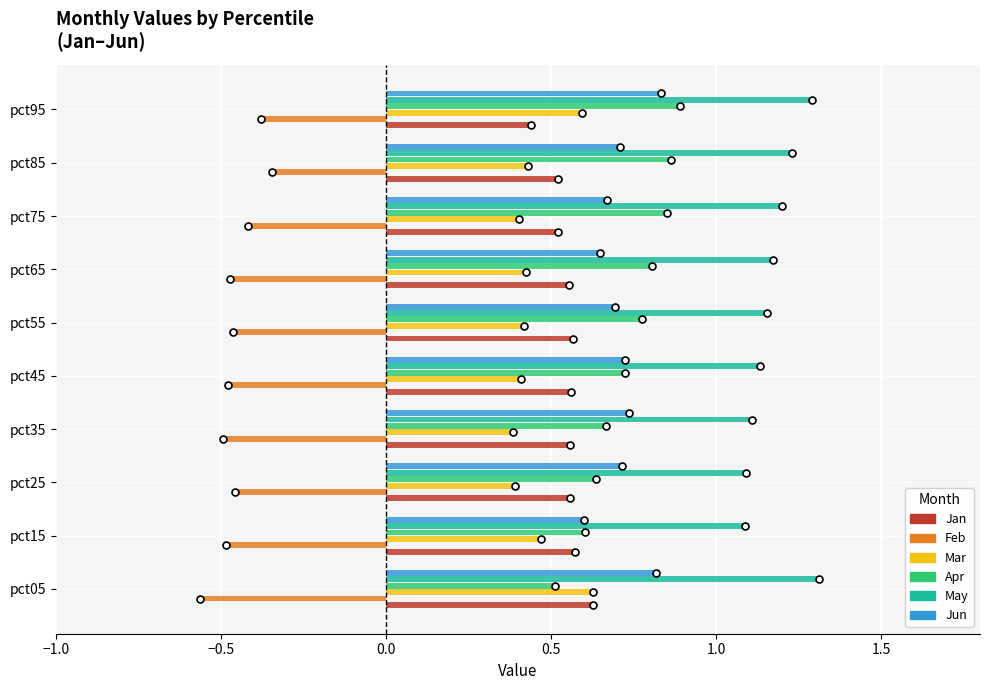

What is the sum of all May values?

11.8